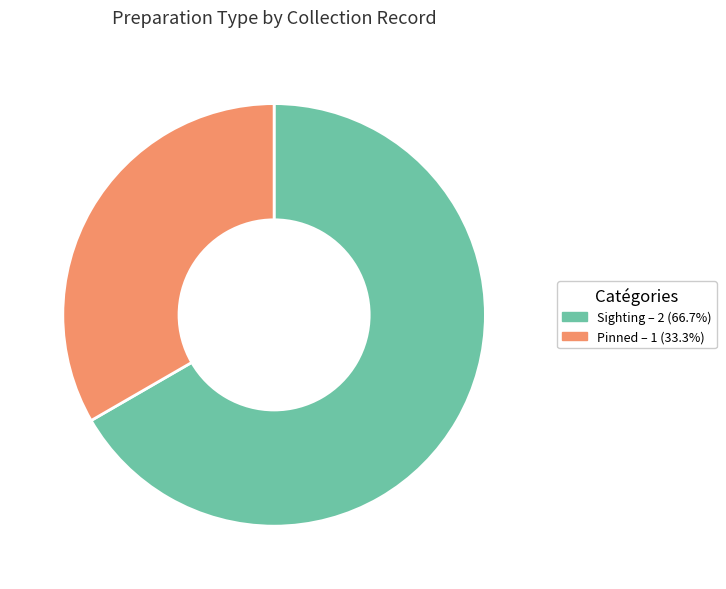

Does any single category account for the majority?

Yes